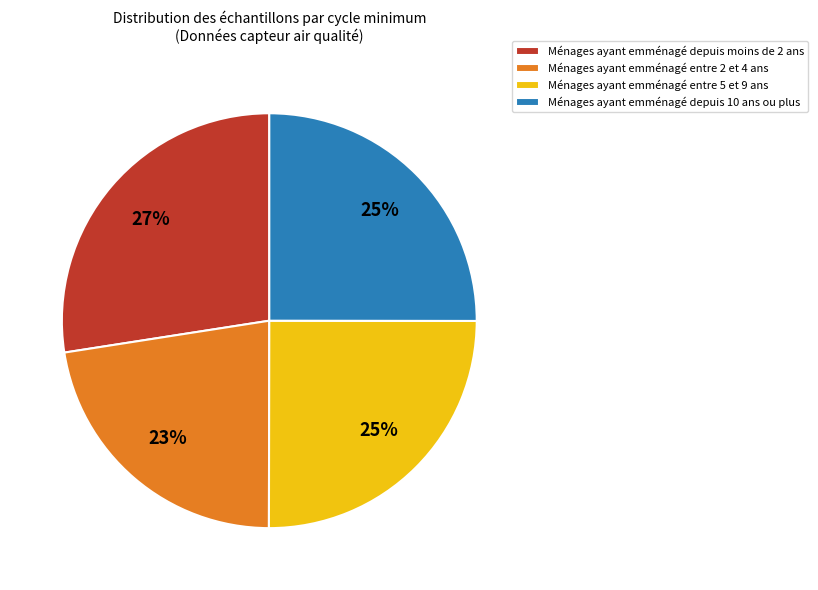

To the nearest percent, what percentage of the pie is Ménages ayant emménagé entre 2 et 4 ans?

23%